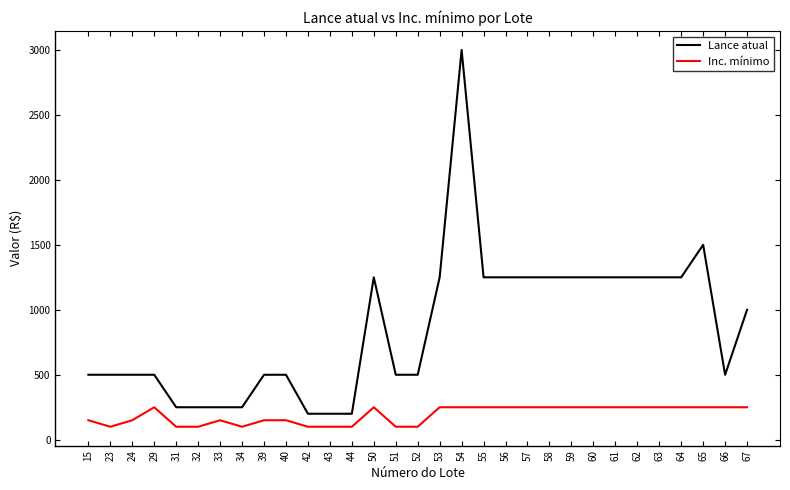

What is the spread (max minus min) of values at 53?

1000